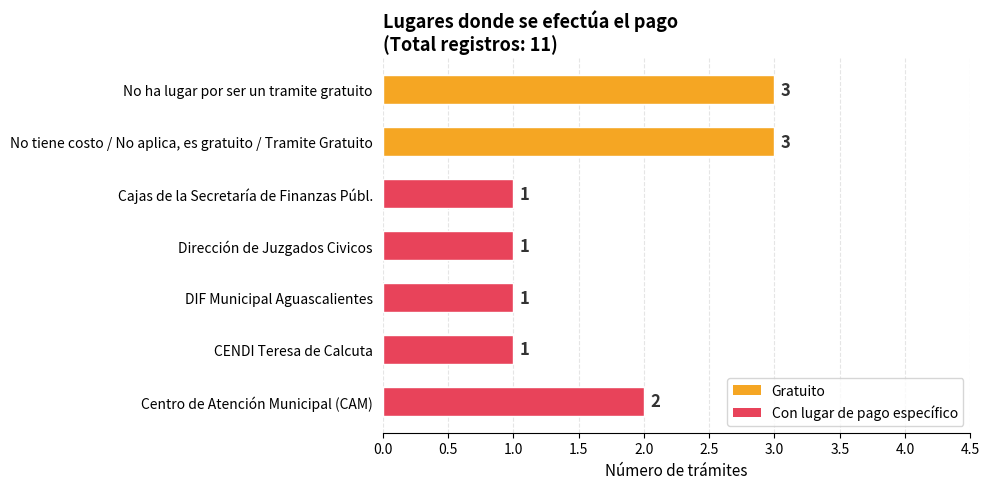

What is the maximum value shown in the chart?

3